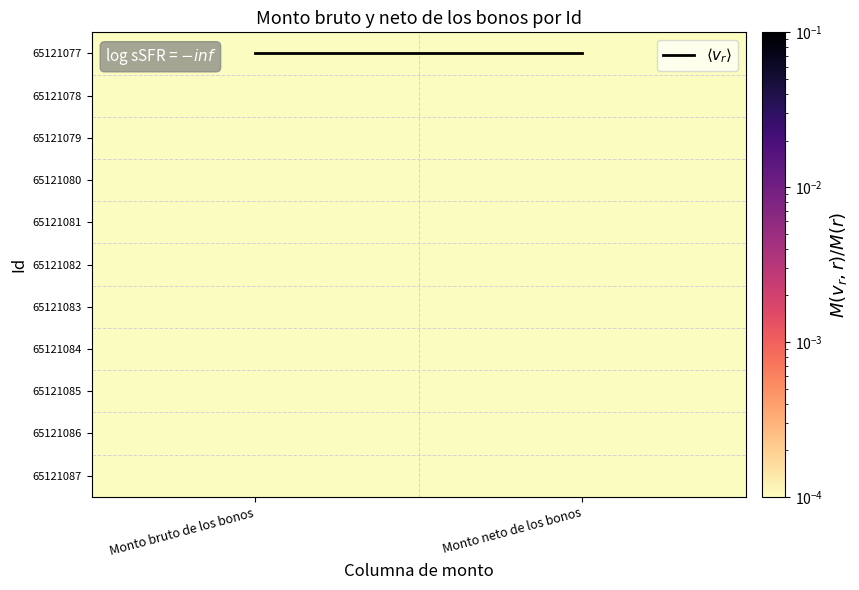

Which category has the lowest value across all series?

Monto bruto de los bonos